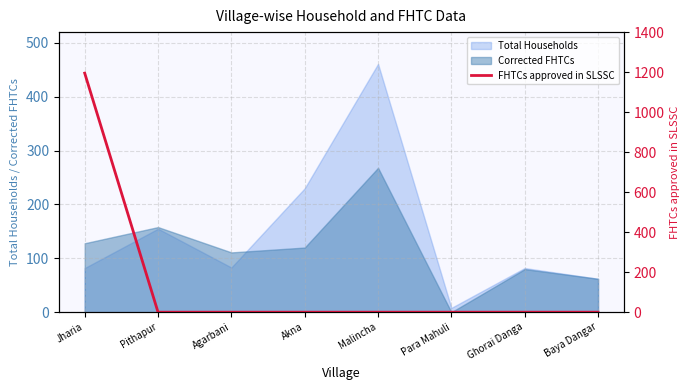

Does the chart have visible grid lines?

Yes